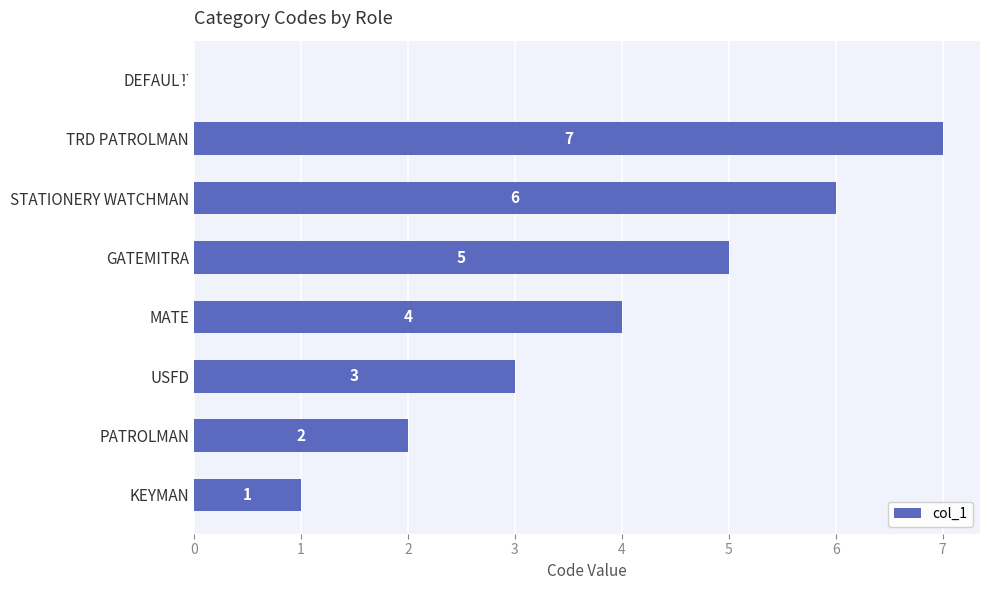

Reading bottom to top, extract all data points from this chart.

KEYMAN=1	PATROLMAN=2	USFD=3	MATE=4	GATEMITRA=5	STATIONERY WATCHMAN=6	TRD PATROLMAN=7	DEFAULT=0